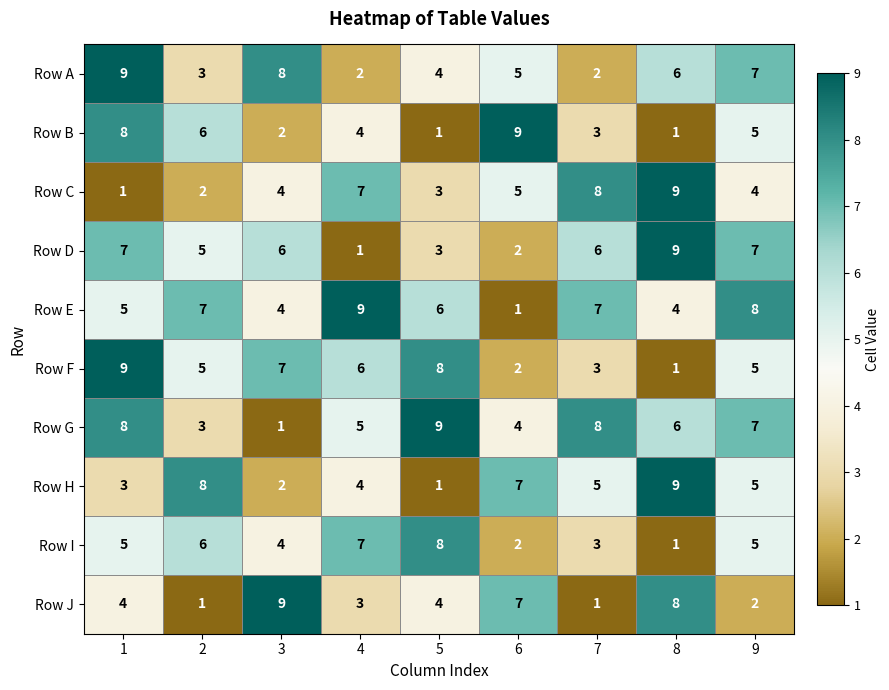

Which series changed the most between 1 and 3?

Row G